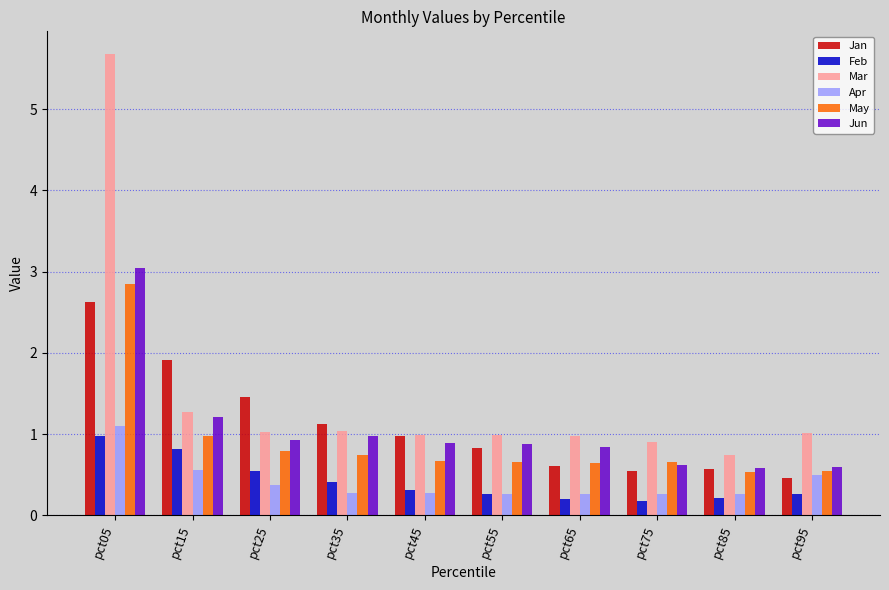

Read the Feb value at pct15.

0.8